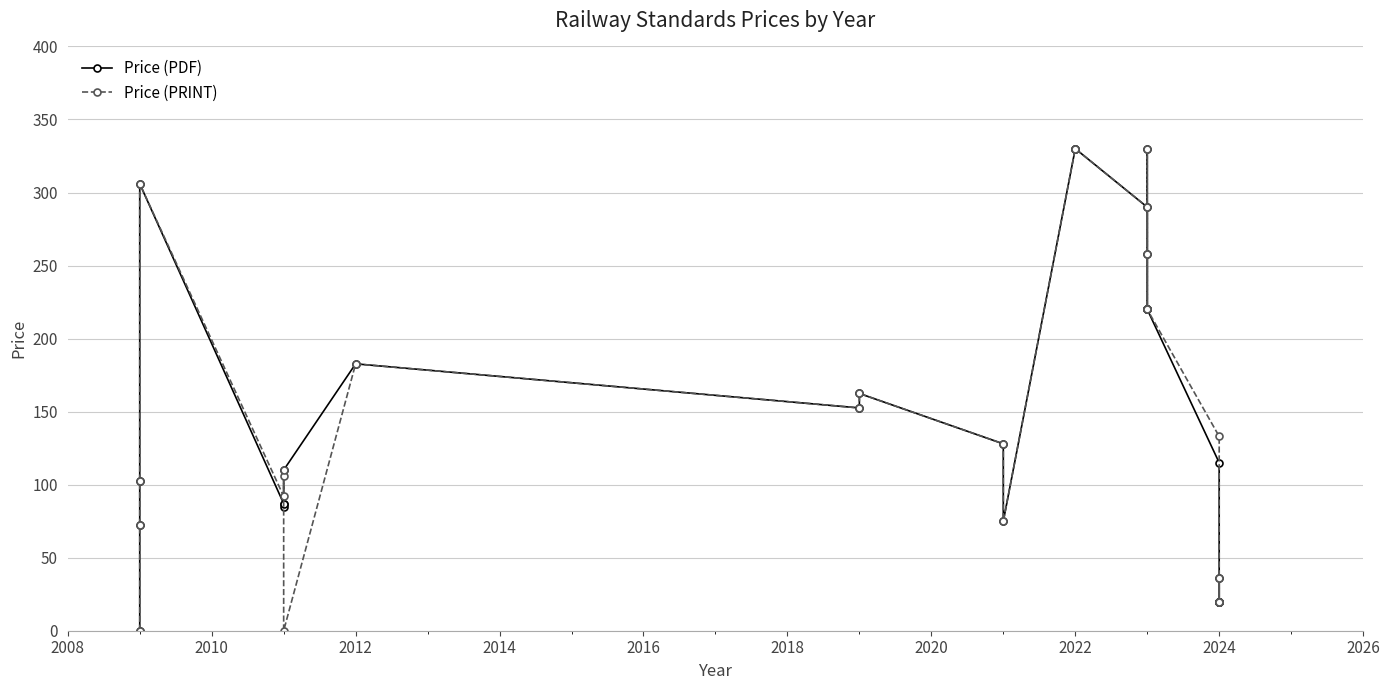

How many series are shown in this chart?

2